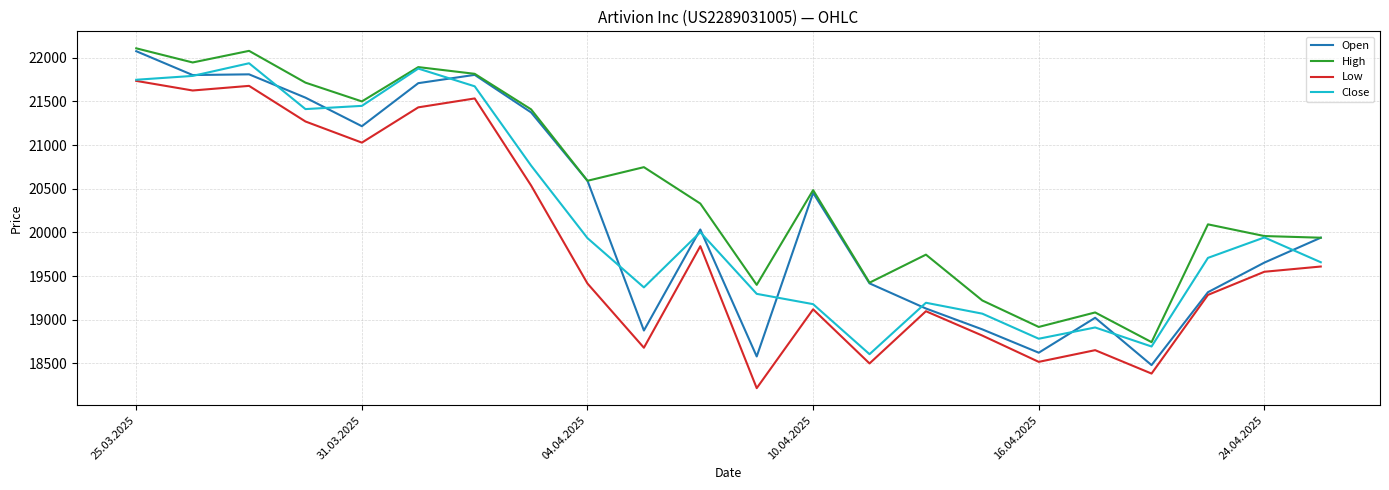

What is the highest value of the Low series?

21735